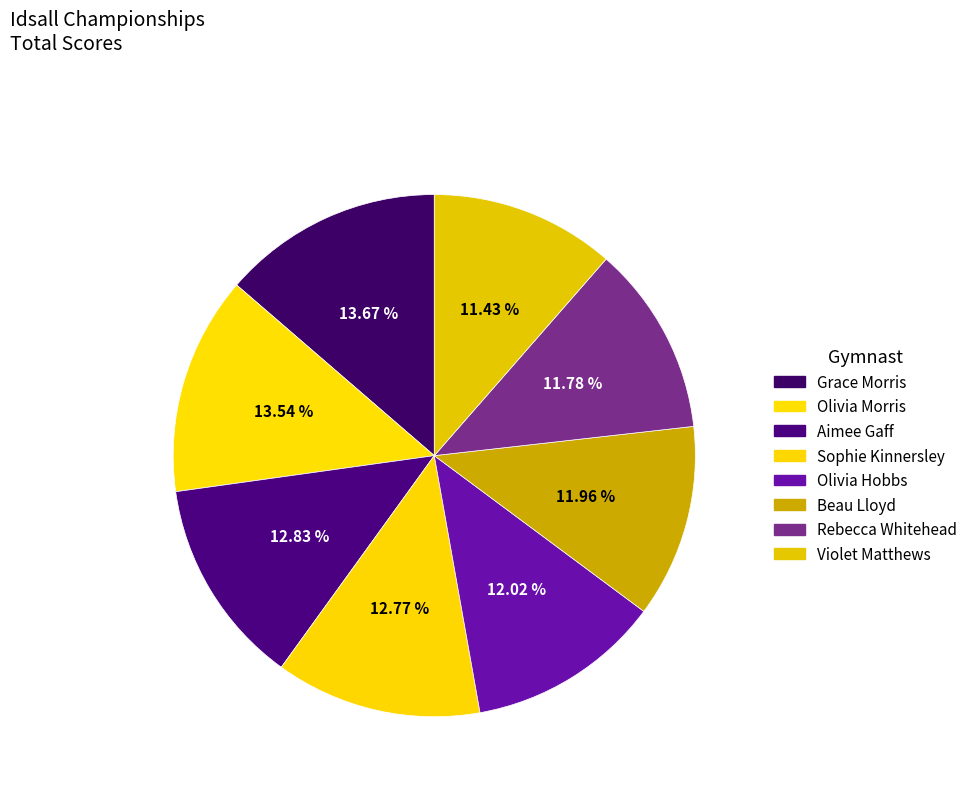

Does Aimee Gaff represent more than half of the total?

No